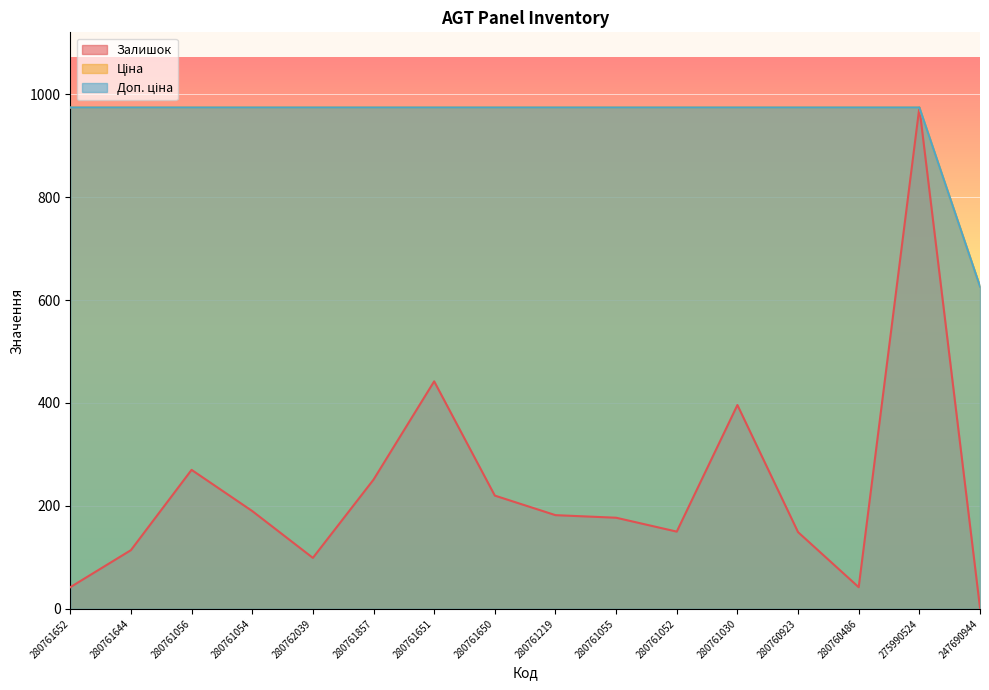

What is the total value across all series at 280761030?

2344.0